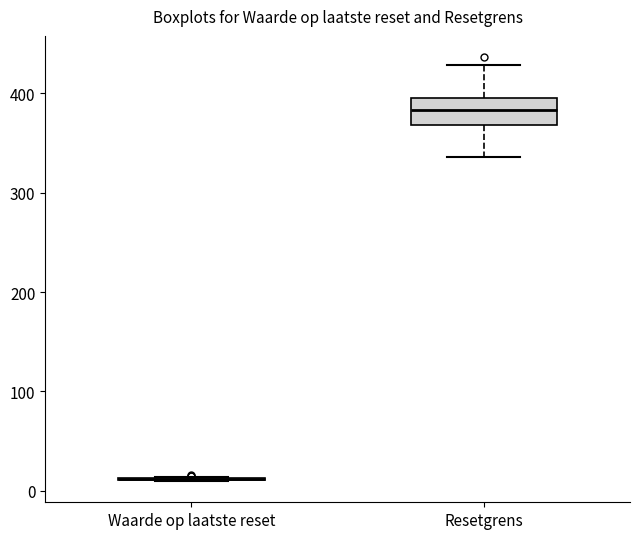

Reading left to right, transcribe this box plot: for each box, give where its median line is, the range the box spans, and where its two whiskers end, as read against the y-axis. The values are not printed on the chart, so give them approximately, as read against the axis.

Waarde op laatste reset: box collapsed to a line at 10, whiskers 10 to 10
Resetgrens: median 380, box 370 to 400, whiskers 340 to 430